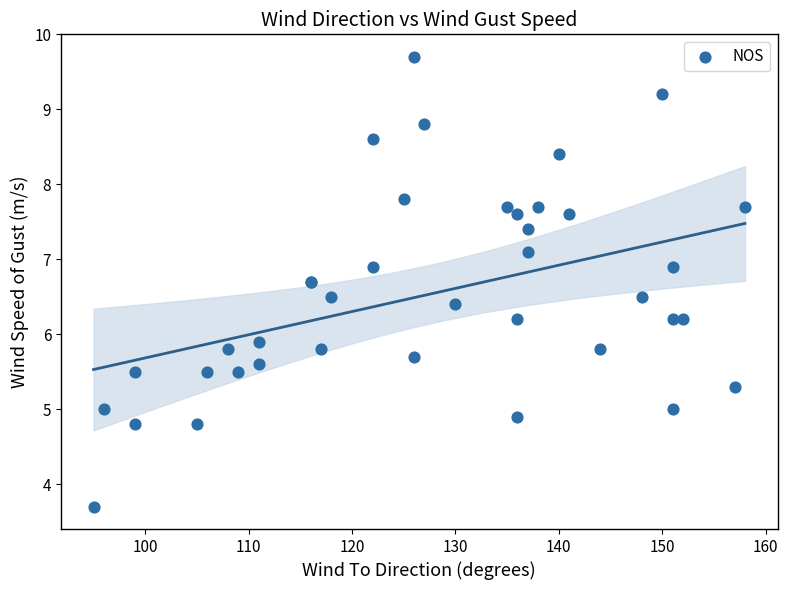

What Y value in the scatter plot is closest to 6?

5.9